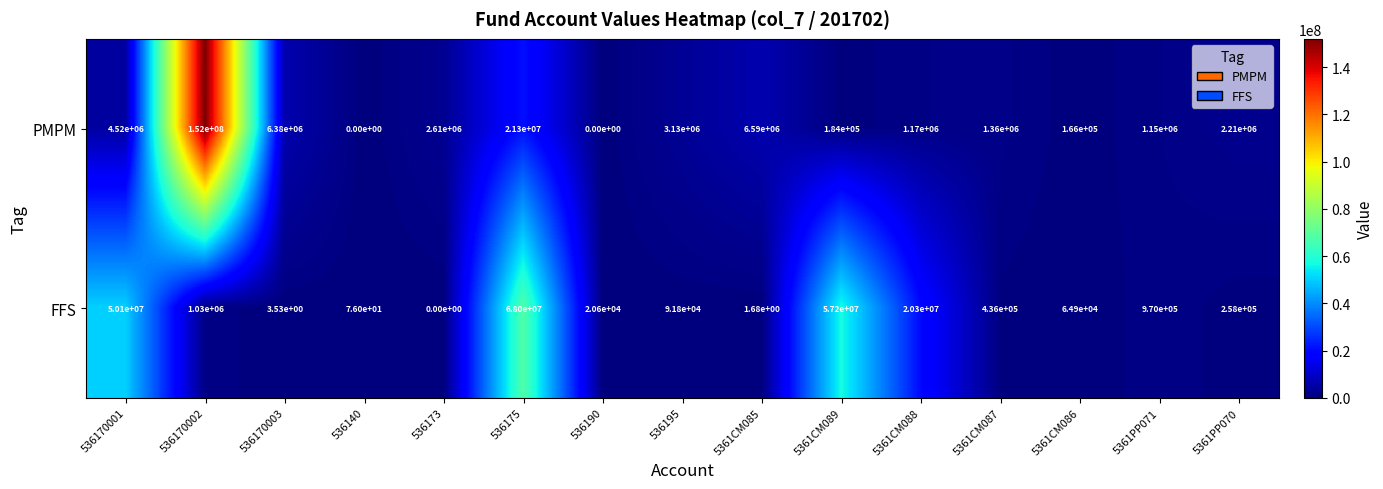

At 536195, list the series in order from smallest to largest.

FFS, PMPM